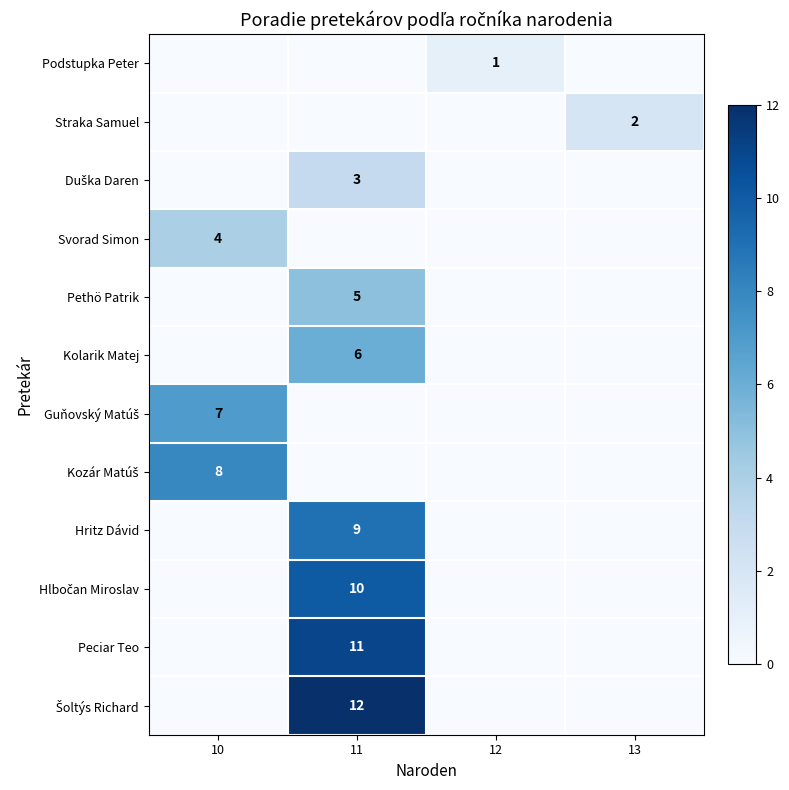

Is it true that Svorad Simon equals 2 at 12?

False